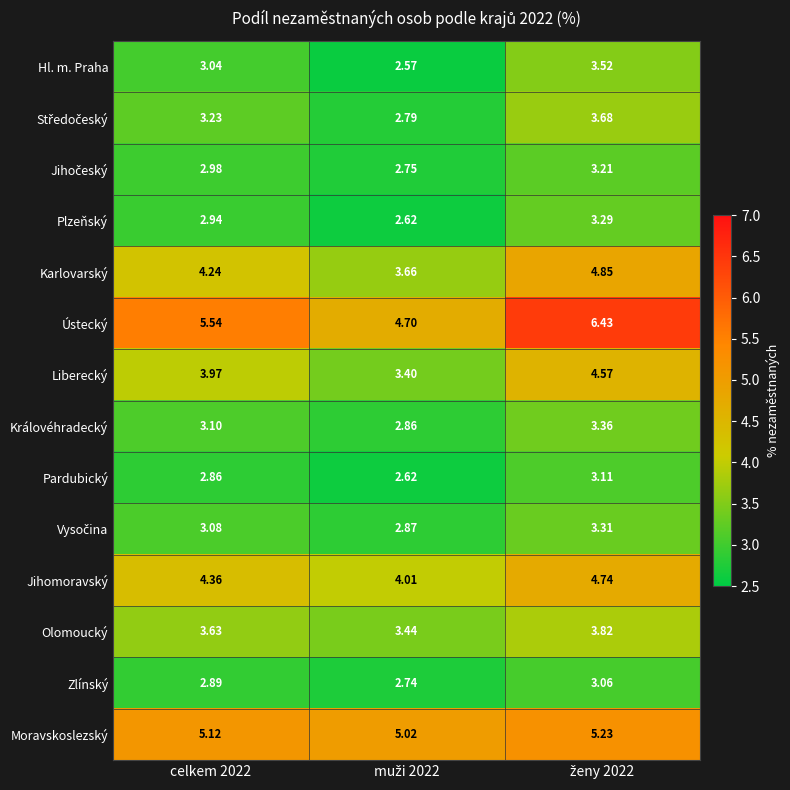

Which series has the widest spread of values?

Ústecký